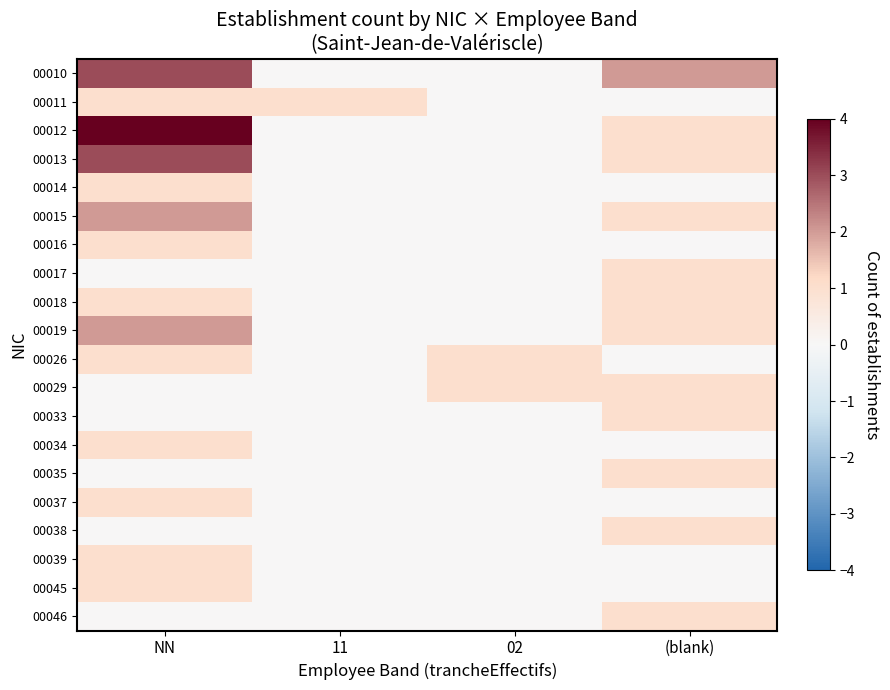

What is the spread (max minus min) of values at 11?

1